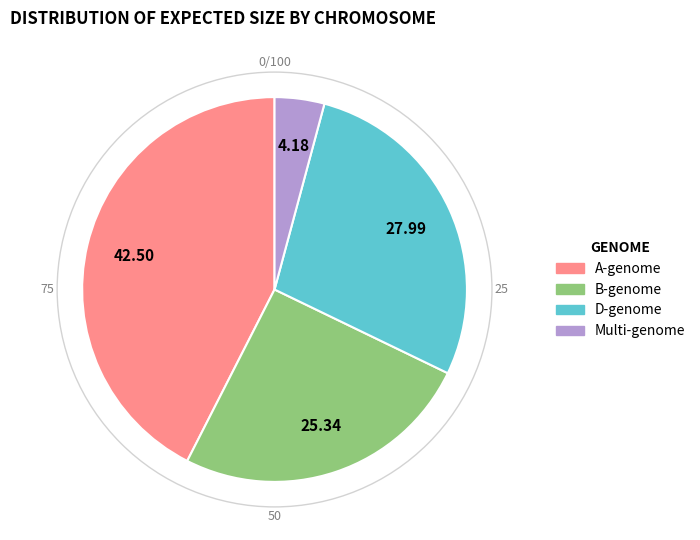

How many segments does this pie chart have?

4